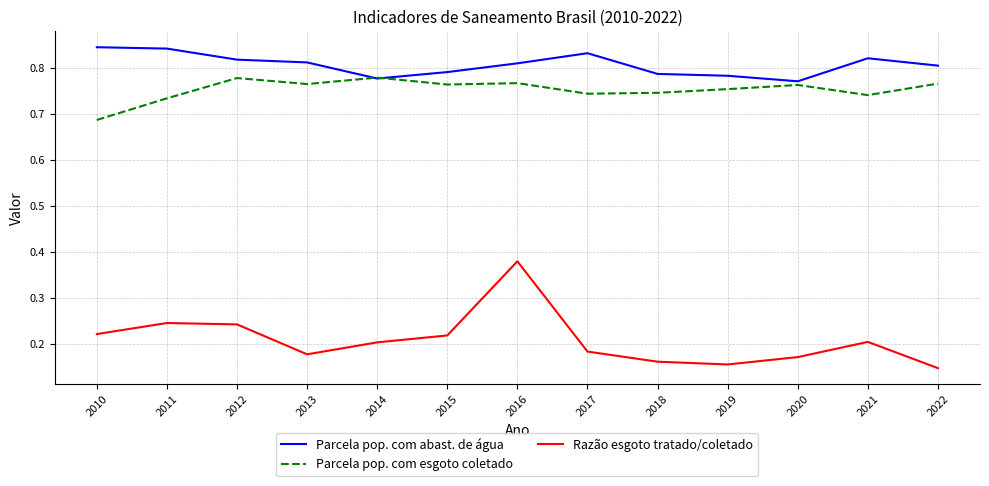

Count the number of data series in this chart.

3